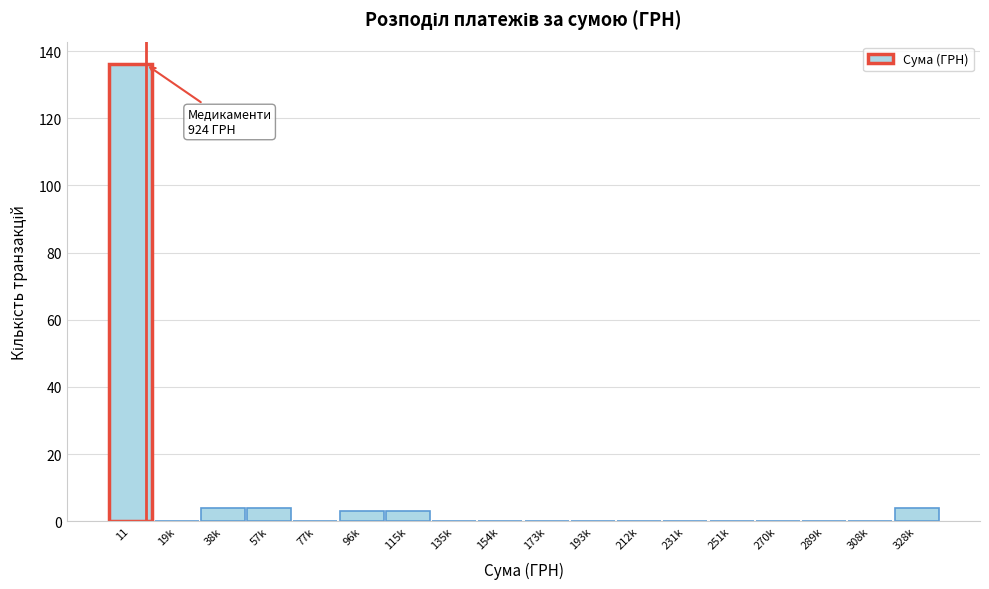

Reading left to right, what are all the values shown in this chart?

11=136	19k=0	38k=4	57k=4	77k=0	96k=3	115k=3	135k=0	154k=0	173k=0	193k=0	212k=0	231k=0	251k=0	270k=0	289k=0	308k=0	328k=4